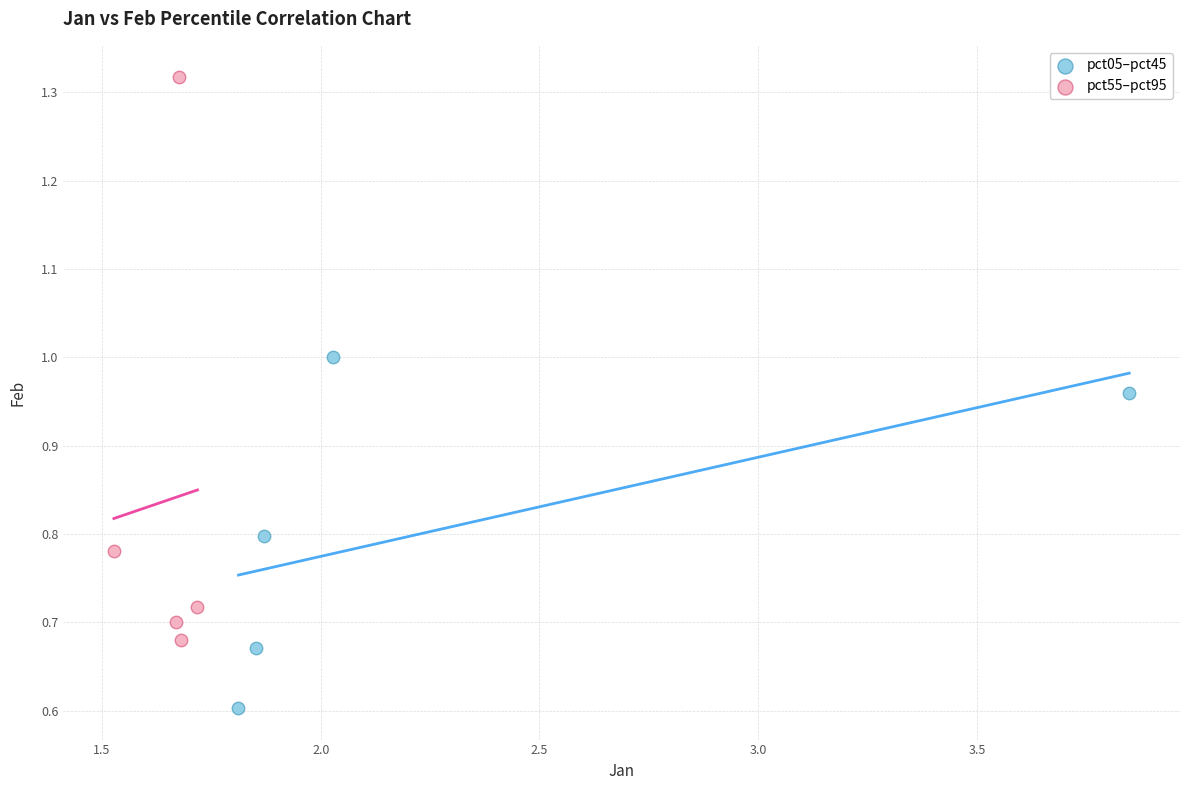

Which series reaches the minimum Y coordinate?

pct05–pct45